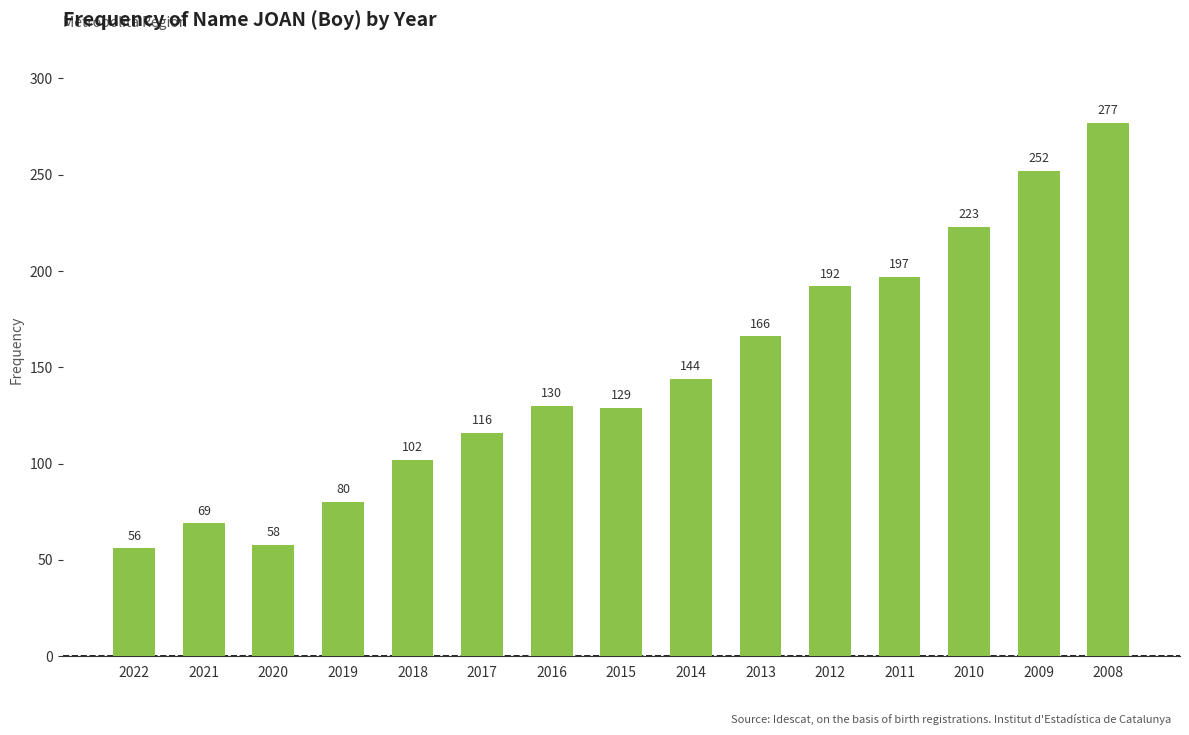

What is the ratio of the value at 2019 to the value at 2015?

0.6